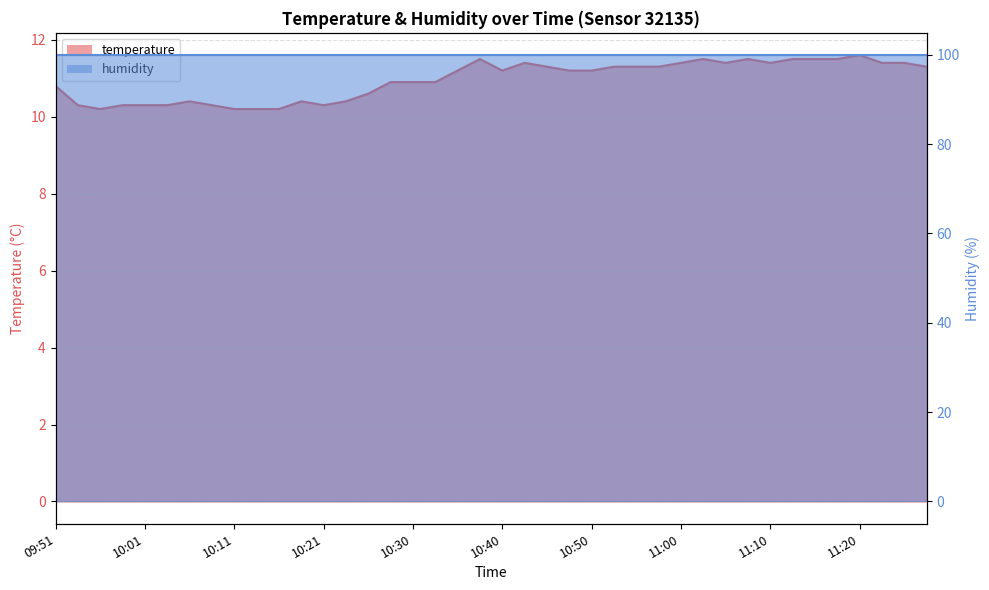

True or false: there are more than 2 points higher than both neighbors.

True